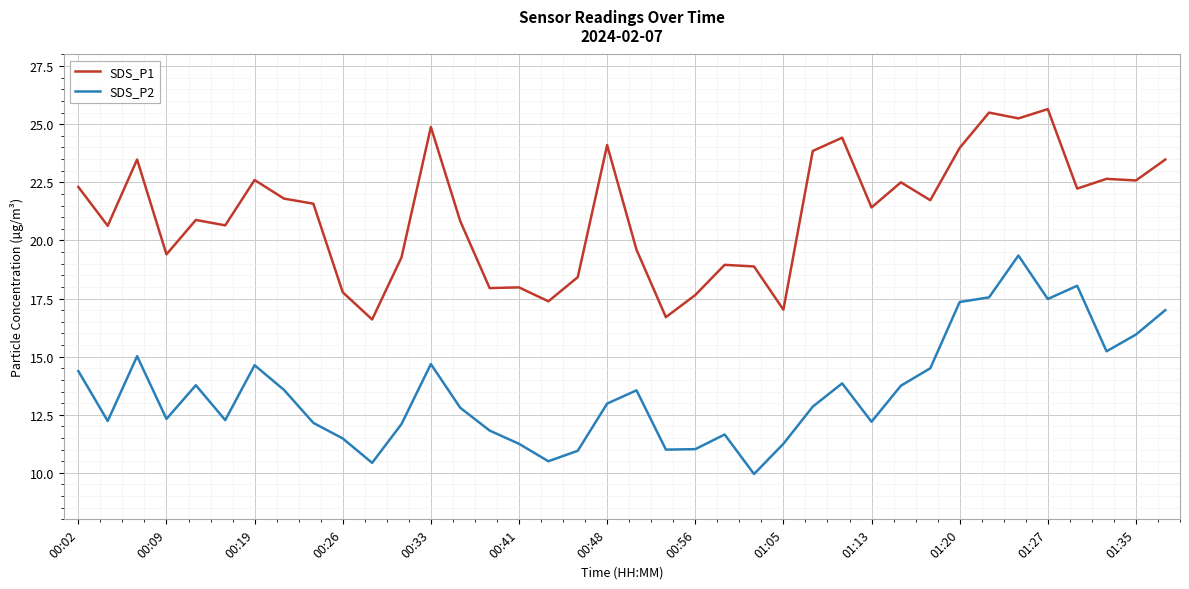

Which series has the largest total across all categories?

SDS_P1